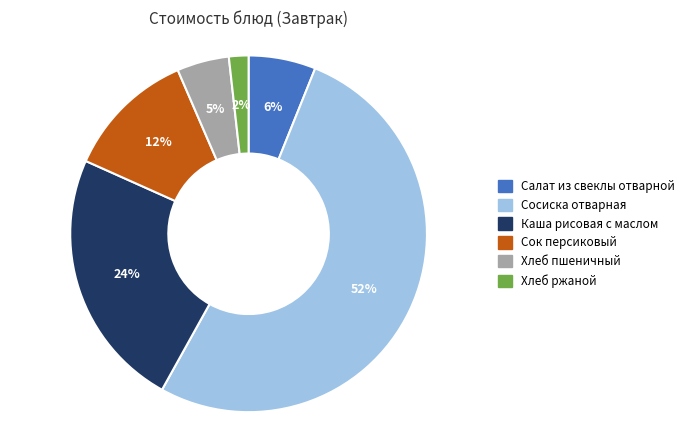

Does any single category account for the majority?

Yes